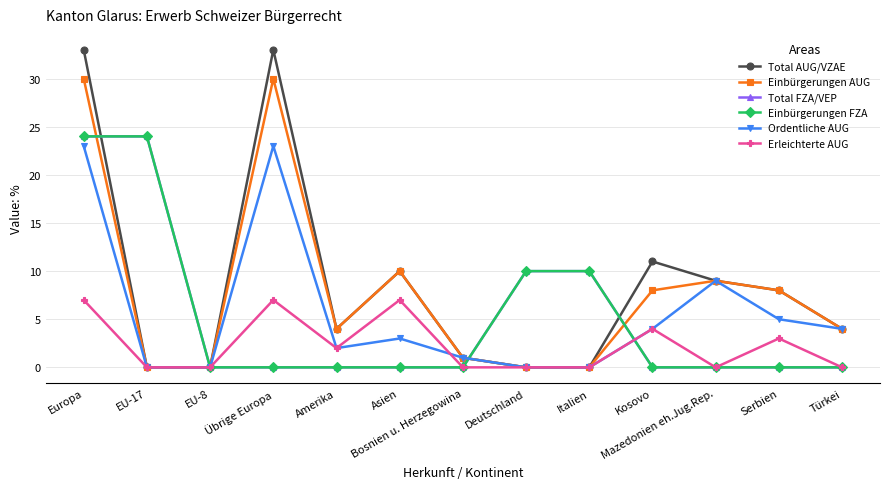

Is it true that Total FZA/VEP equals 0 at Türkei?

True